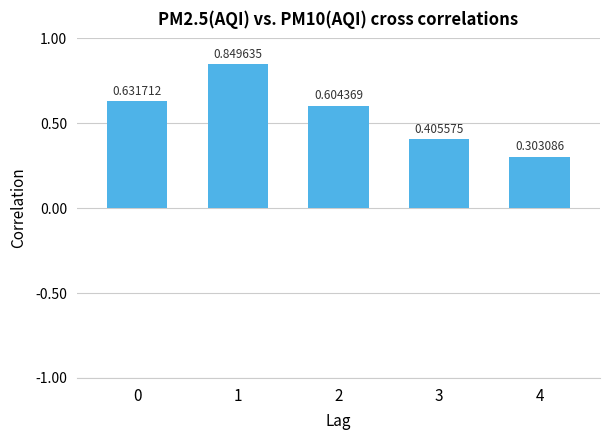

What is the sum of the values at 0 and 1?

1.5